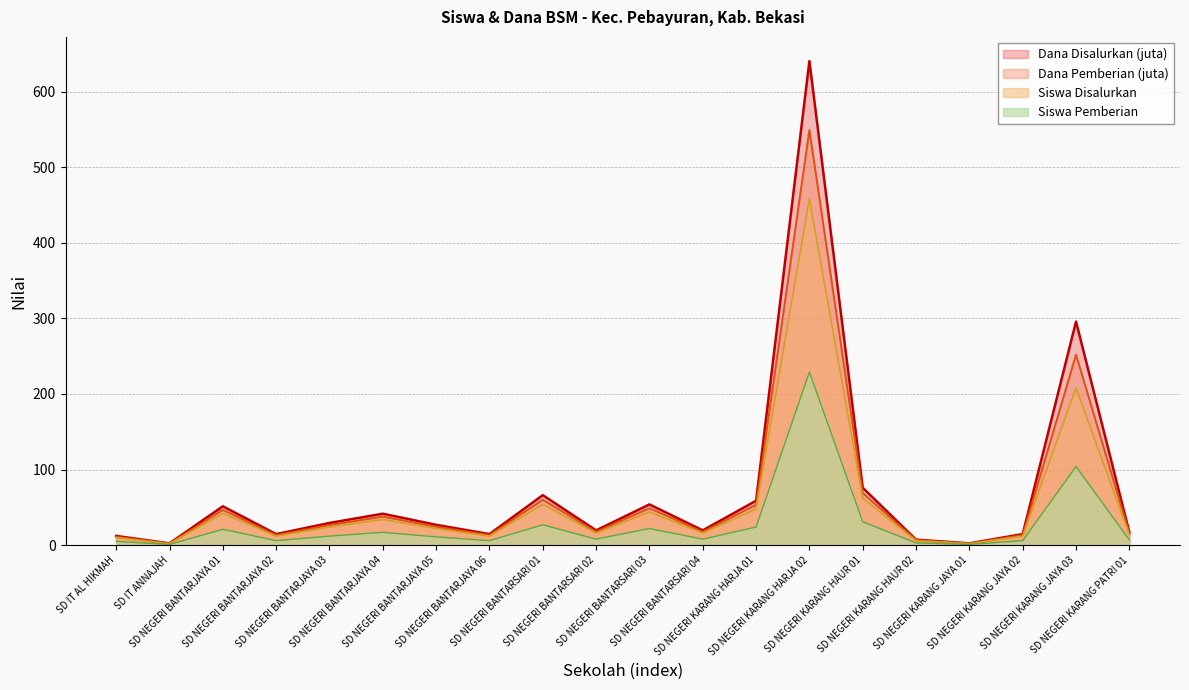

What is the value of the Dana Disalurkan (juta) point at the 15th from the left?

76.0